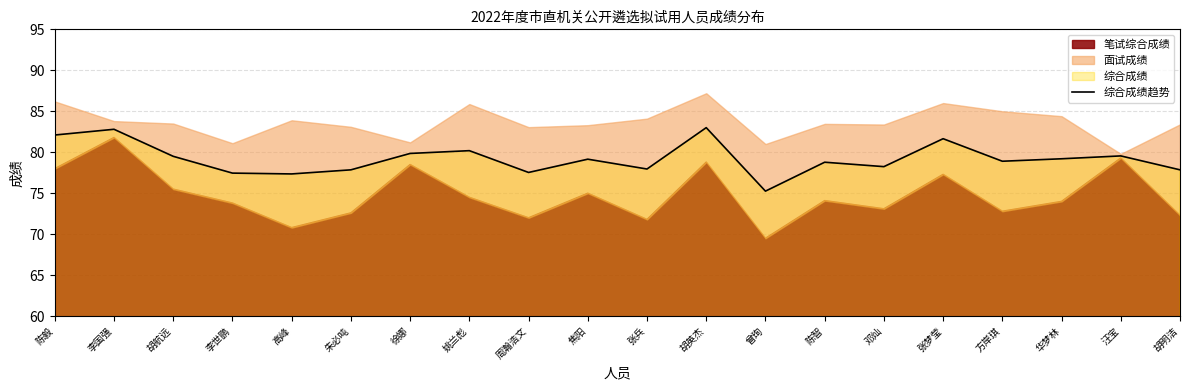

Reading left to right, extract all data points from this chart.

82.1	82.8	79.5	77.5	77.3	77.8	79.8	80.2	77.5	79.2	78.0	83.0	75.2	78.8	78.2	81.7	78.9	79.2	79.5	77.8